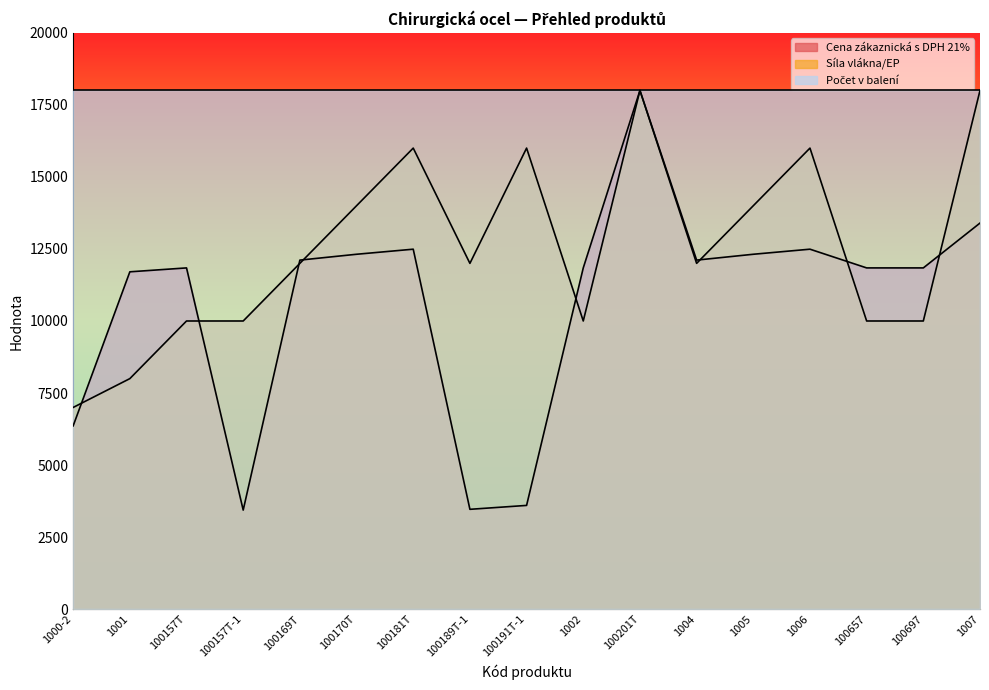

The value of Síla vlákna/EP at 100189T-1 is 15897.1. True or false?

False